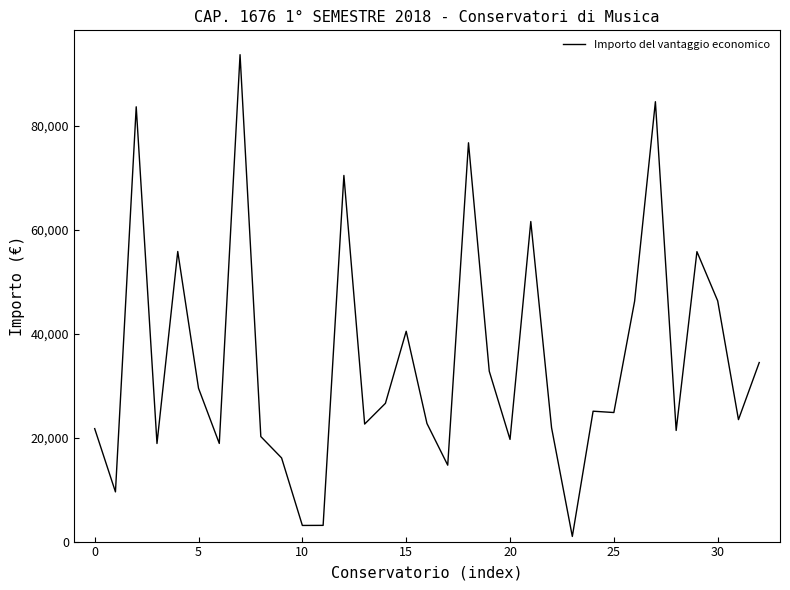

What is the difference between the maximum and minimum values?

92673